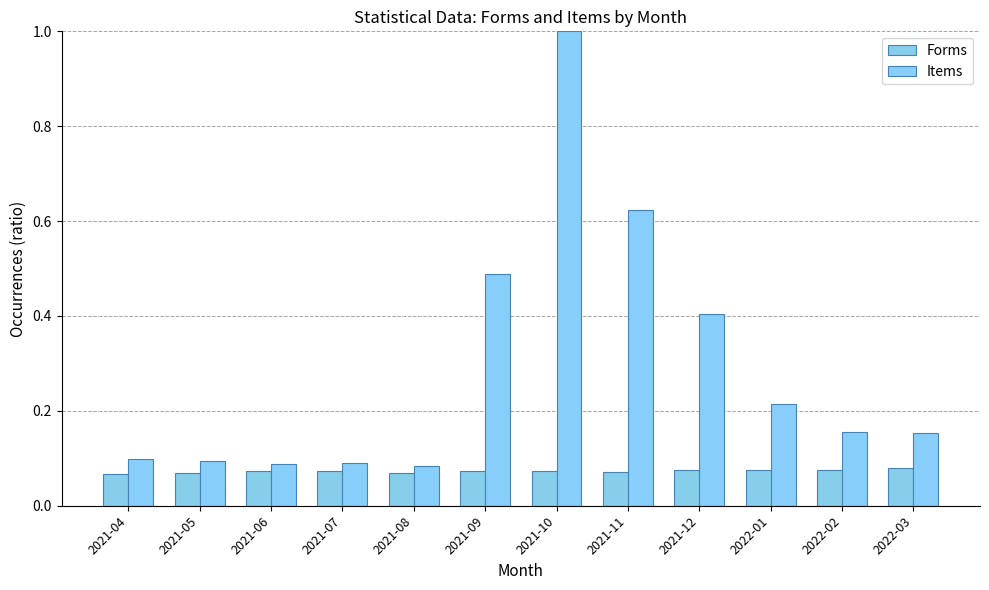

How many groups of bars are there?

12